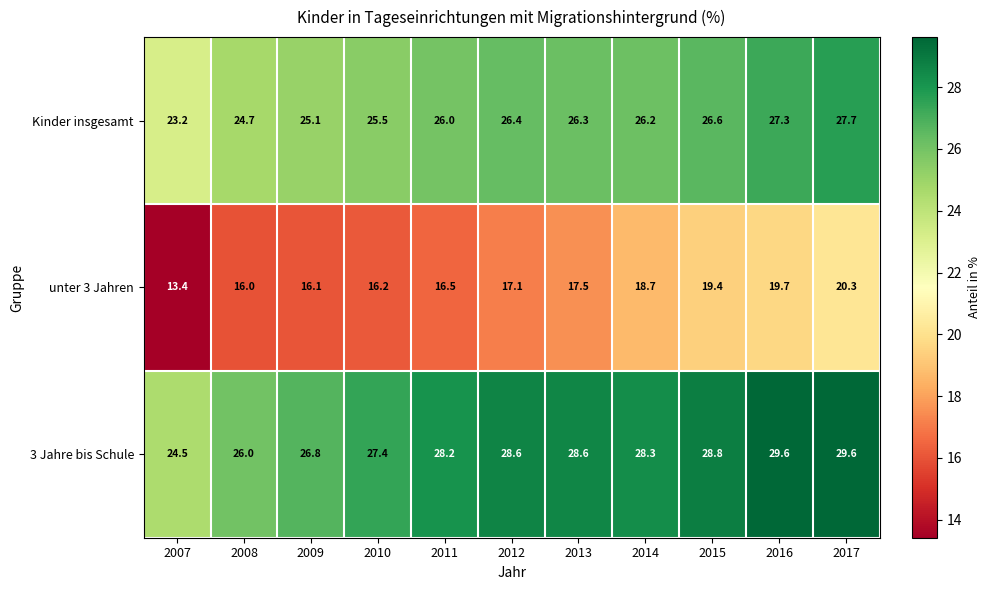

Is it true that Kinder insgesamt equals 40.2 at 2017?

False